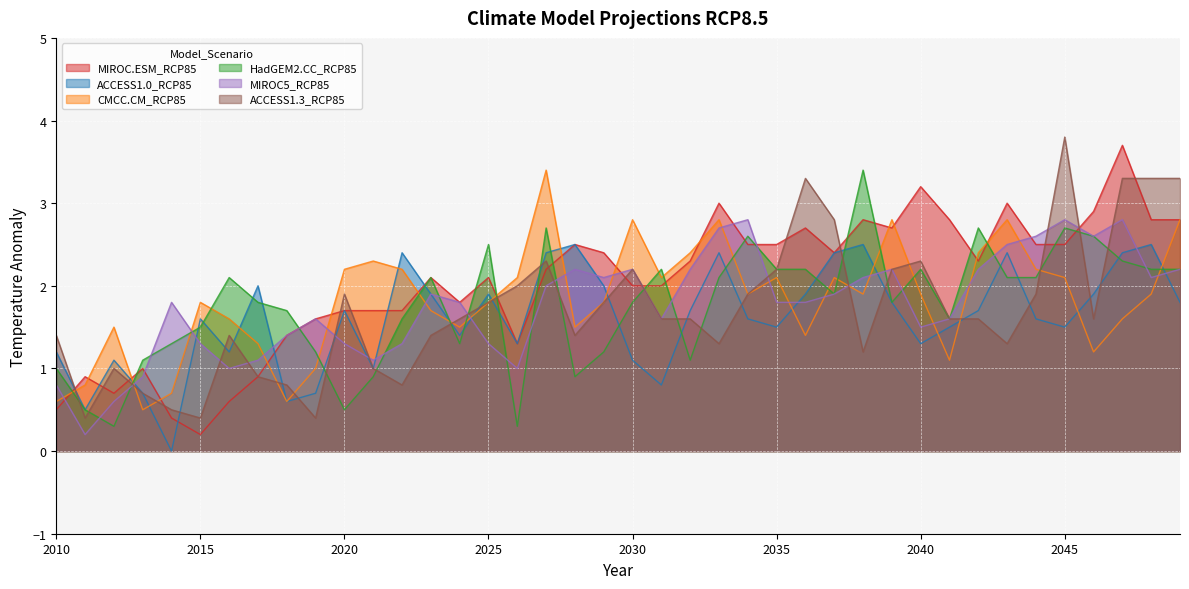

Count the number of categories in the chart.

40